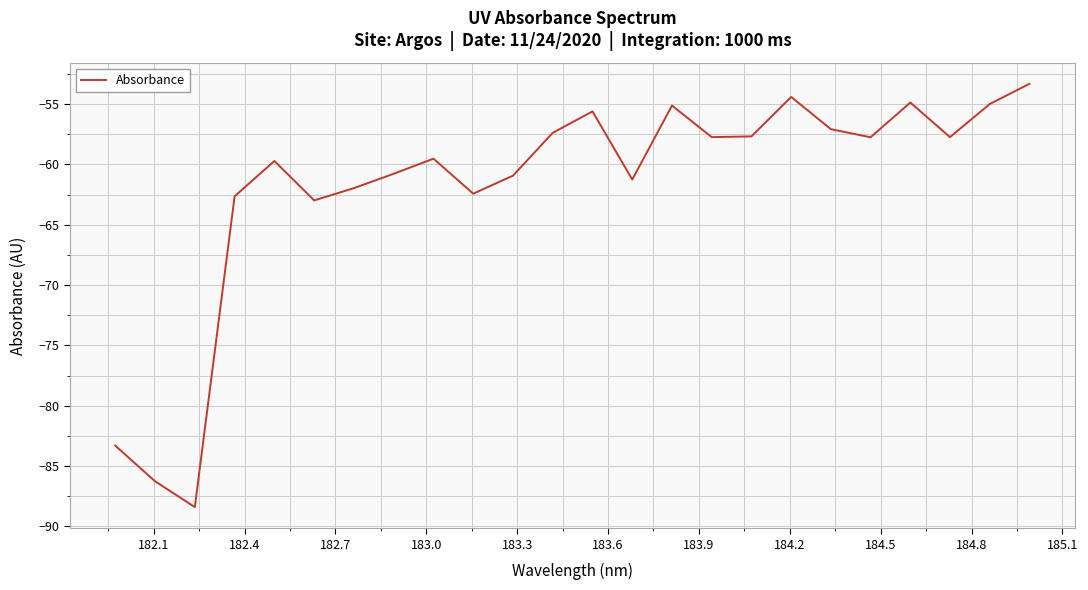

What is the minimum value shown in the chart?

-88.4